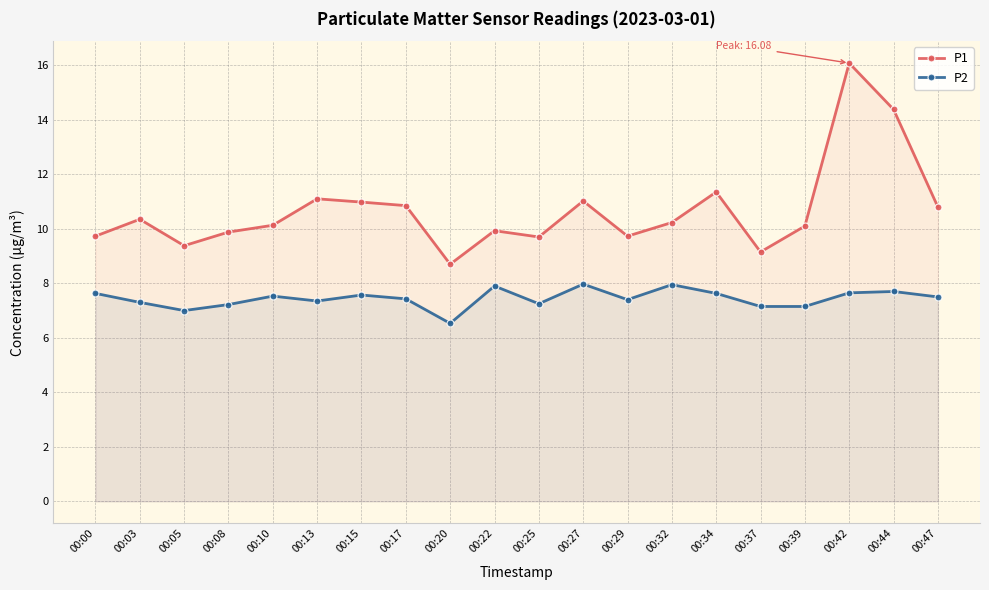

Is the value of P2 at 00:32 greater than the value of P1 at 00:25?

No